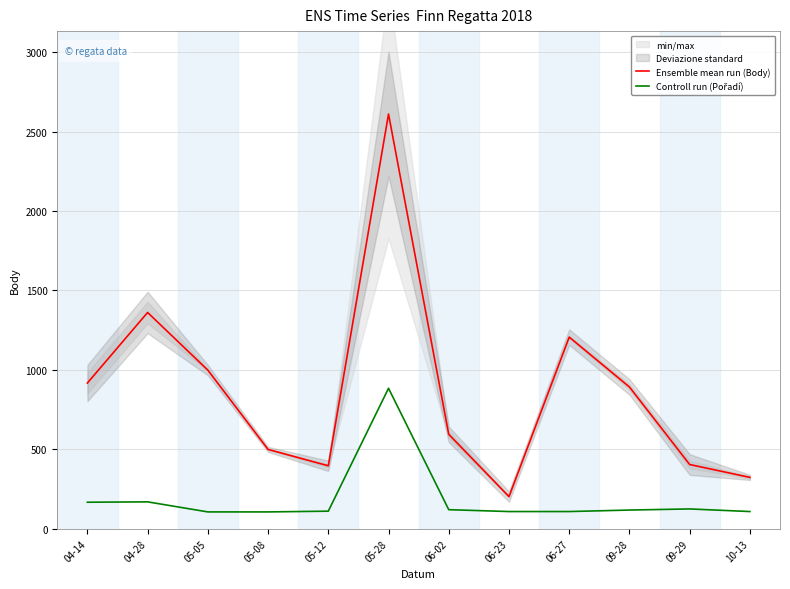

Which series has the largest range (max minus min)?

Ensemble mean run (Body)